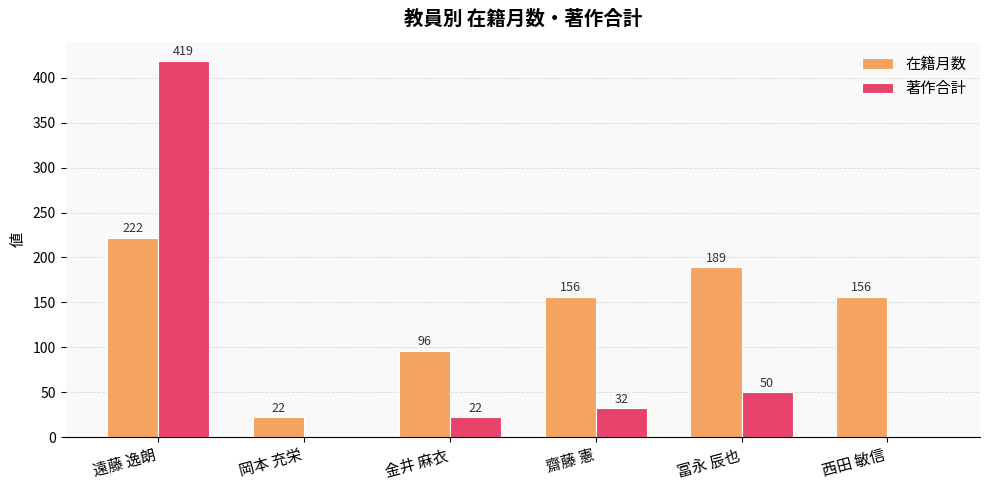

Reading left to right, extract all data points from this chart.

在籍月数: 222	22	96	156	189	156
著作合計: 419	0	22	32	50	0